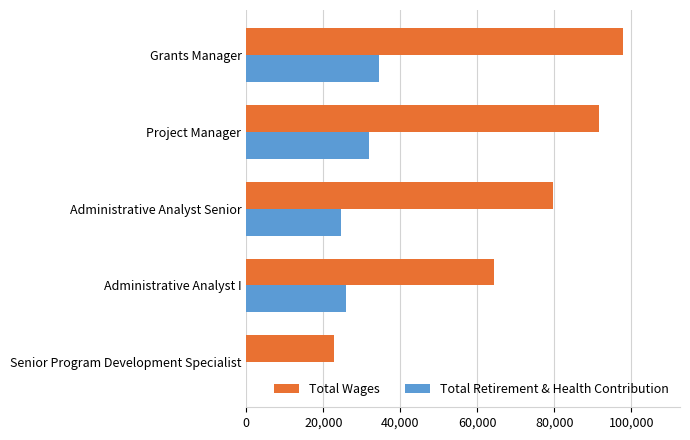

Is it true that Total Wages equals 13002 at Administrative Analyst I?

False